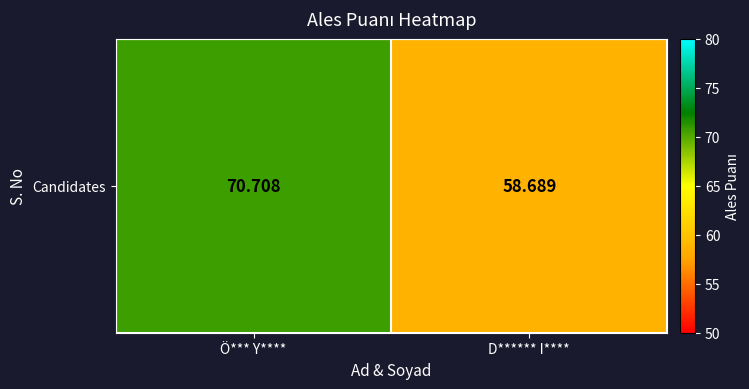

What is the minimum value shown in the chart?

58.7